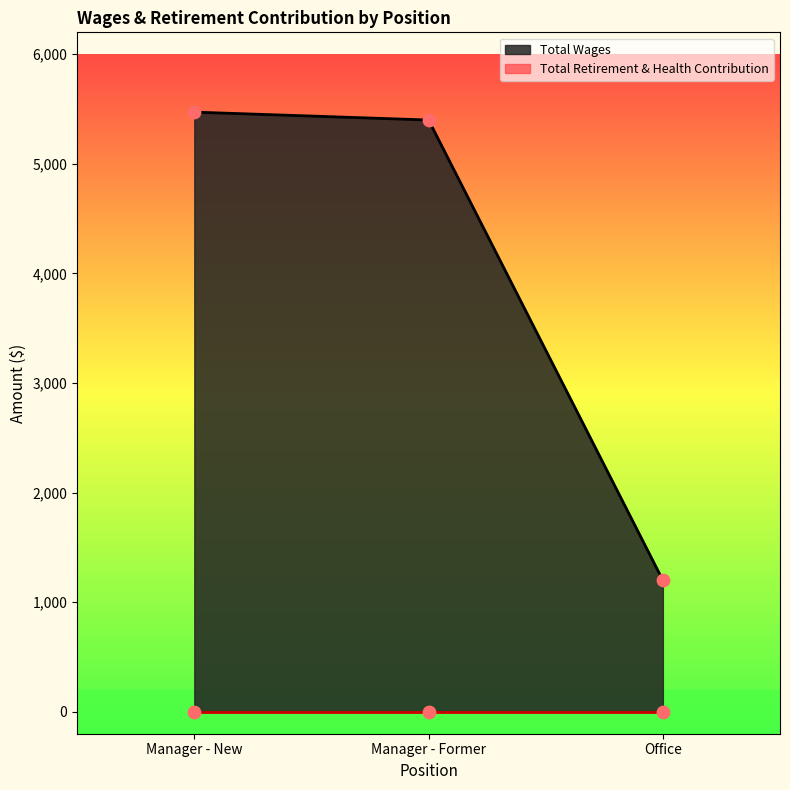

Which has a higher value, Office or Manager - Former?

Manager - Former